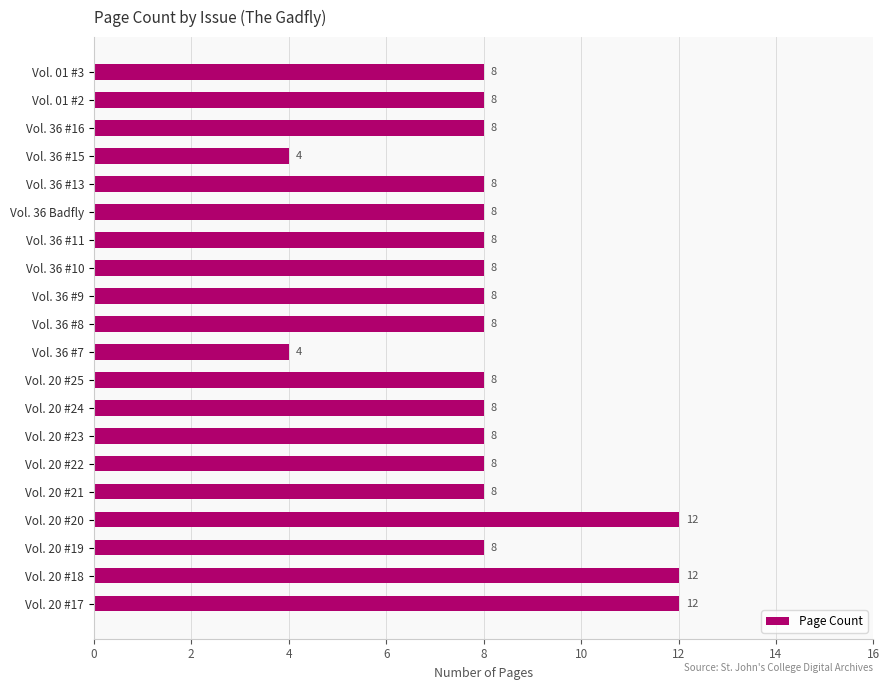

Count the number of data series in this chart.

1